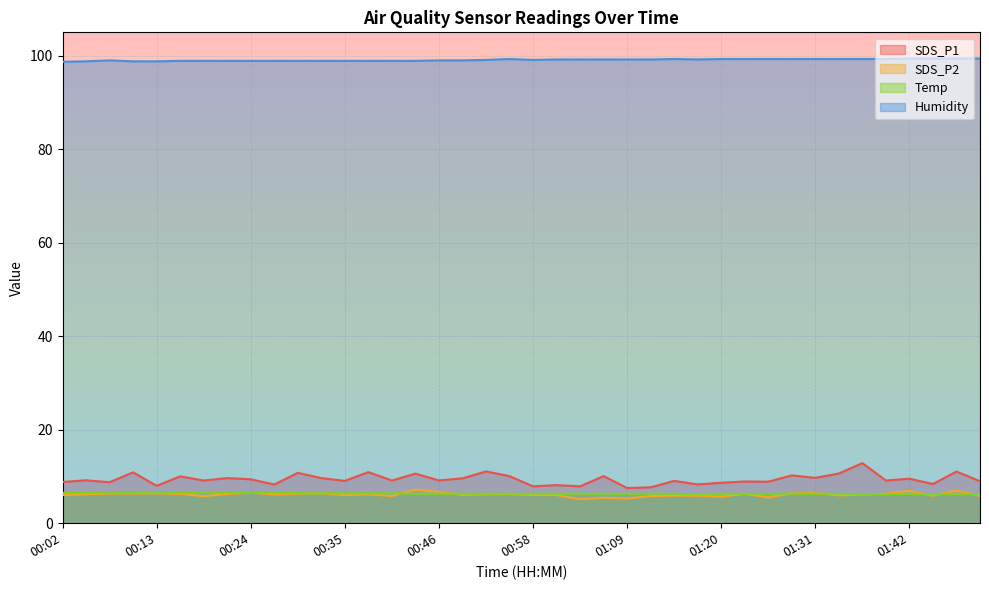

Where do SDS_P2 and Temp first cross each other?

00:21 and 00:24